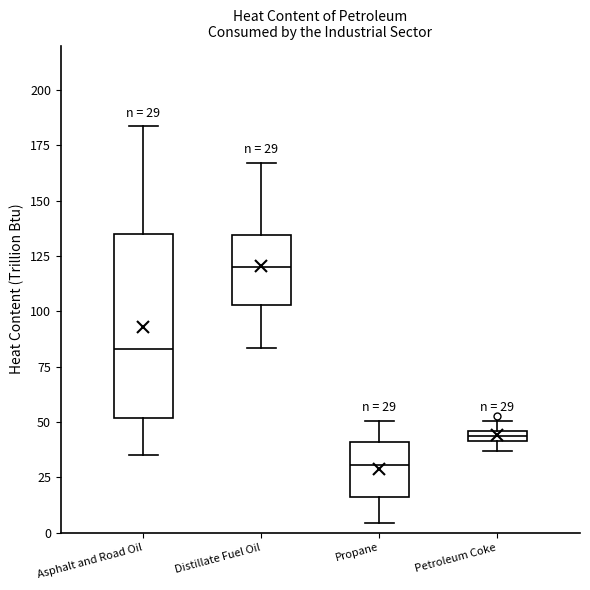

Which box's median line is the highest?

Distillate Fuel Oil